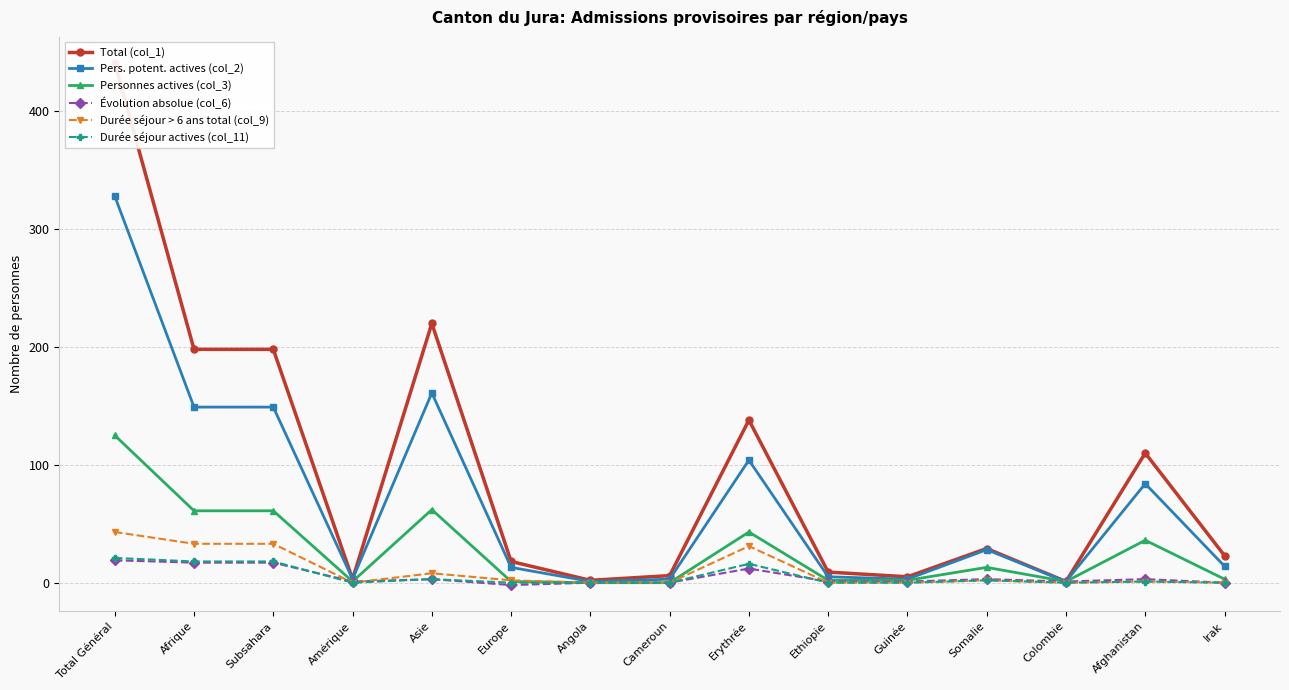

At Guinée, list the series in order from smallest to largest.

Durée séjour > 6 ans total (col_9), Durée séjour actives (col_11), Évolution absolue (col_6), Personnes actives (col_3), Pers. potent. actives (col_2), Total (col_1)